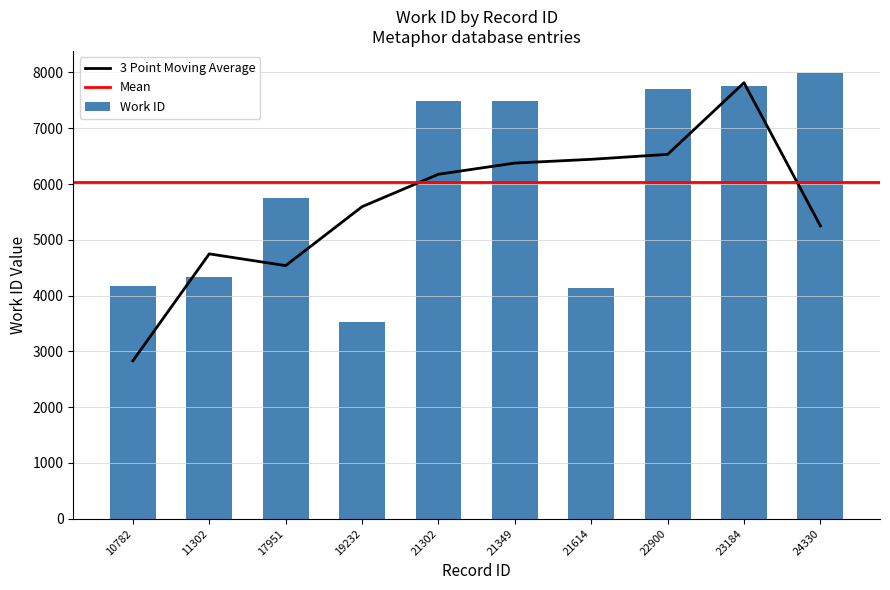

How many data points in Work ID are less than 7495?

5